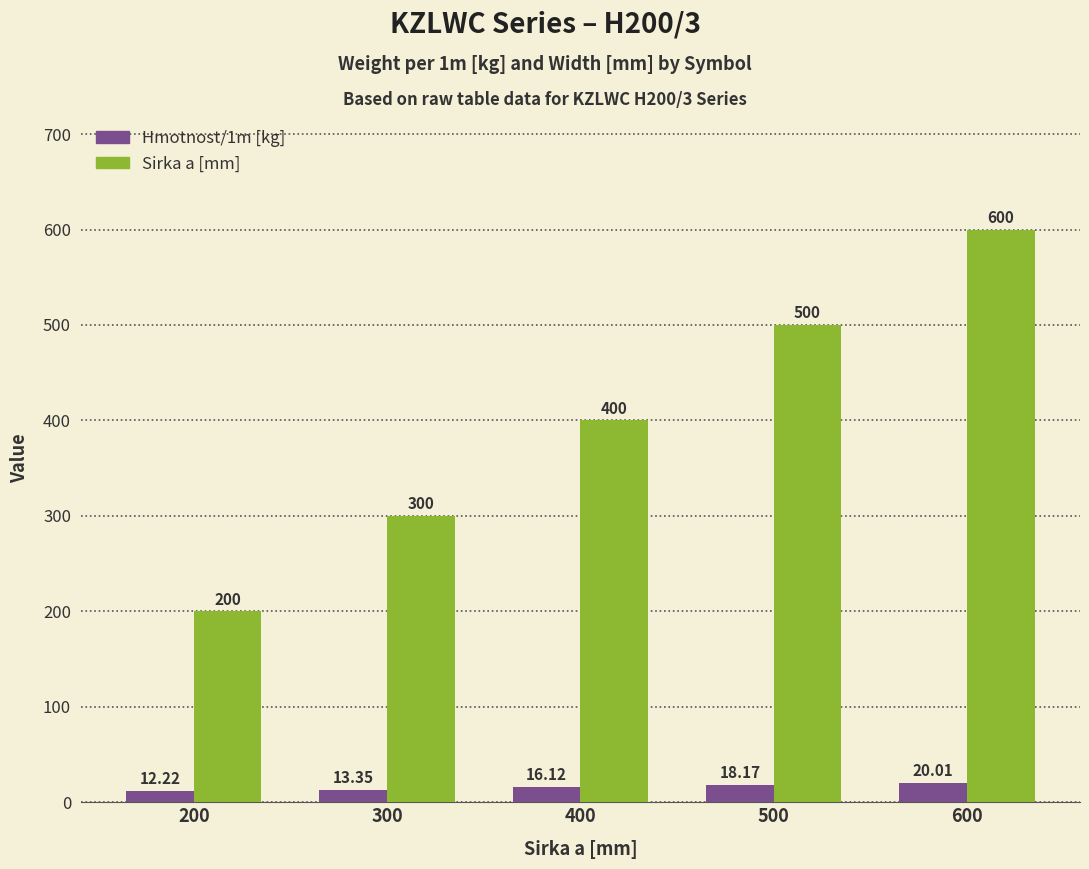

What is the spread (max minus min) of values at 600?

580.0